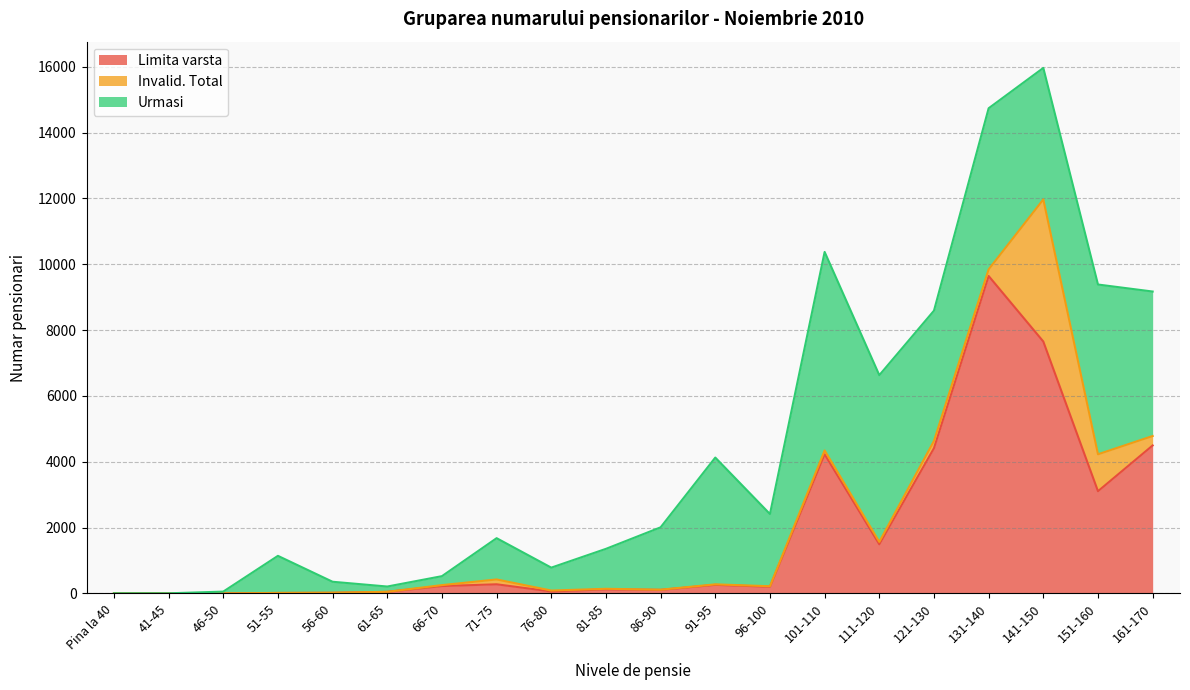

Which series has the largest range (max minus min)?

Limita varsta